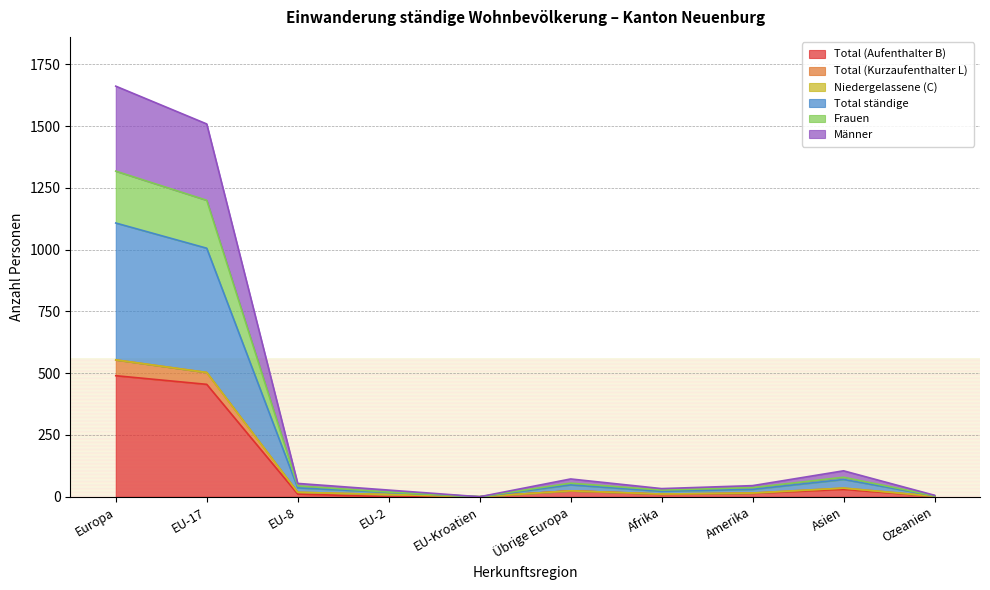

What position from the right is EU-17?

9